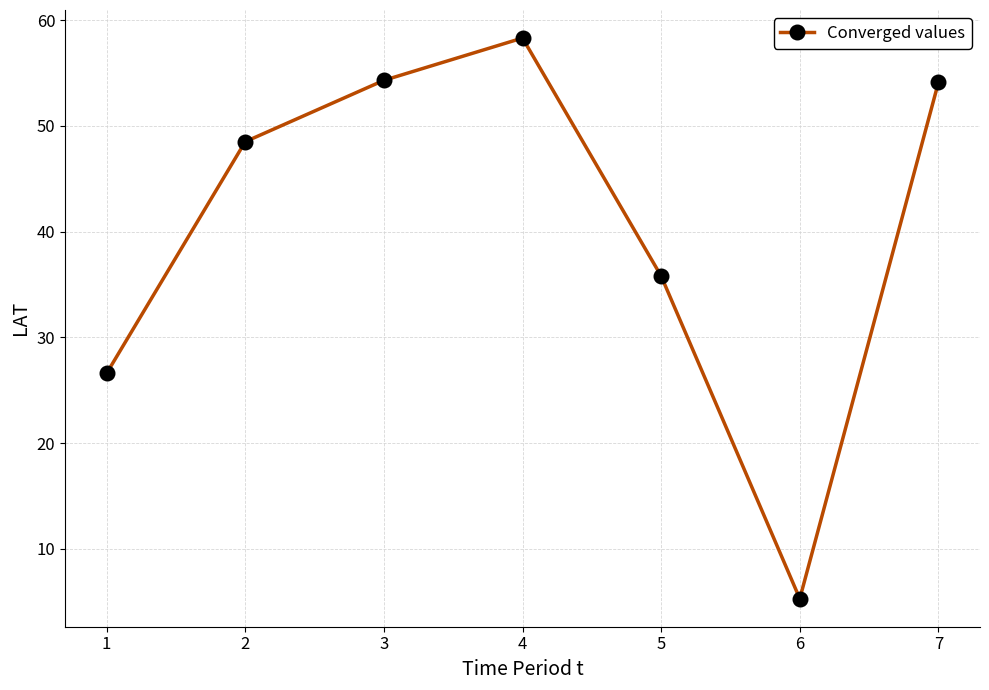

Where does the data first go above 48?

2